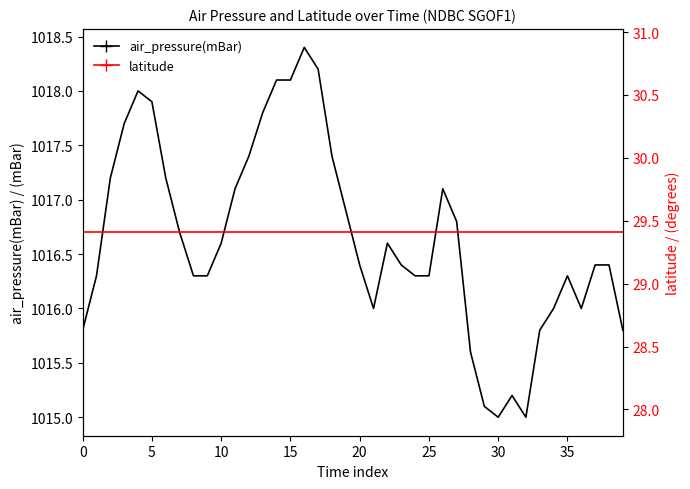

What are all the series names shown in the legend?

air_pressure(mBar), latitude